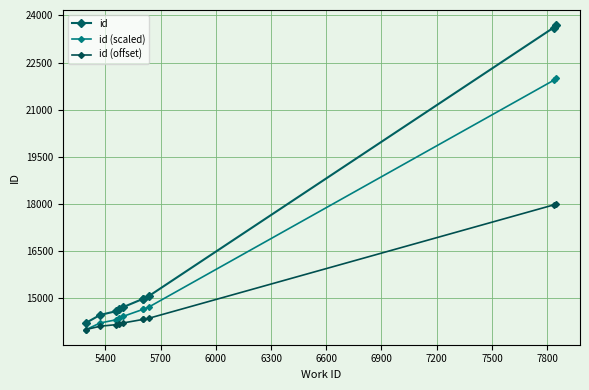

True or false: id (offset) and id cross at least once.

False